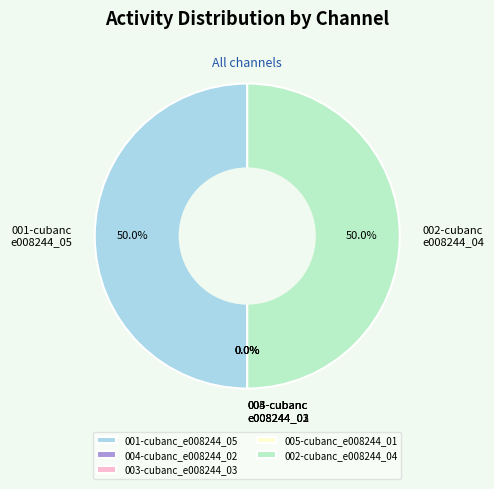

Which slice is the smallest?

004-cubanc_e008244_02